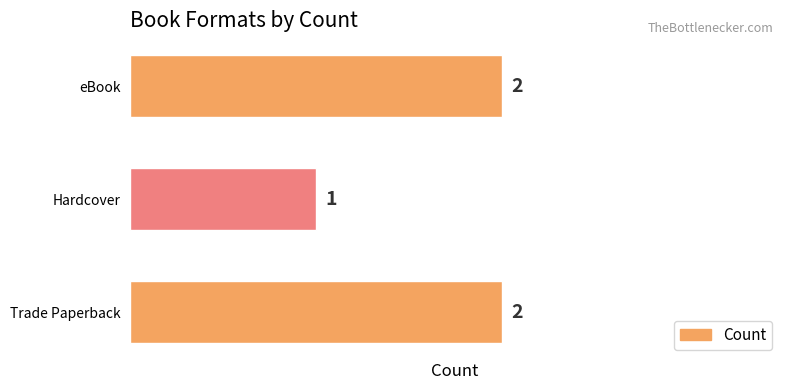

Where is the data nearest to the value 1?

Hardcover